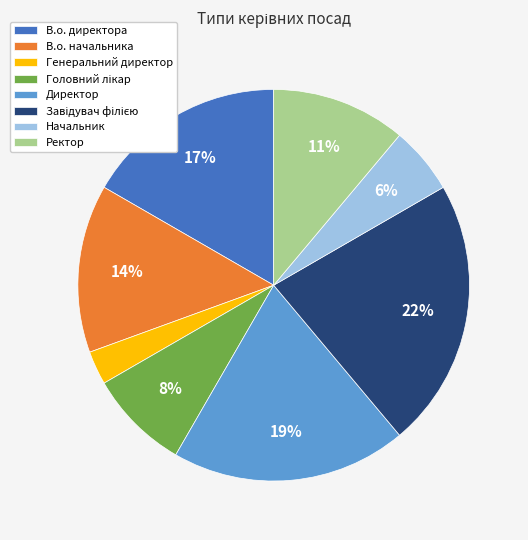

Which slice is the smallest?

Генеральний директор